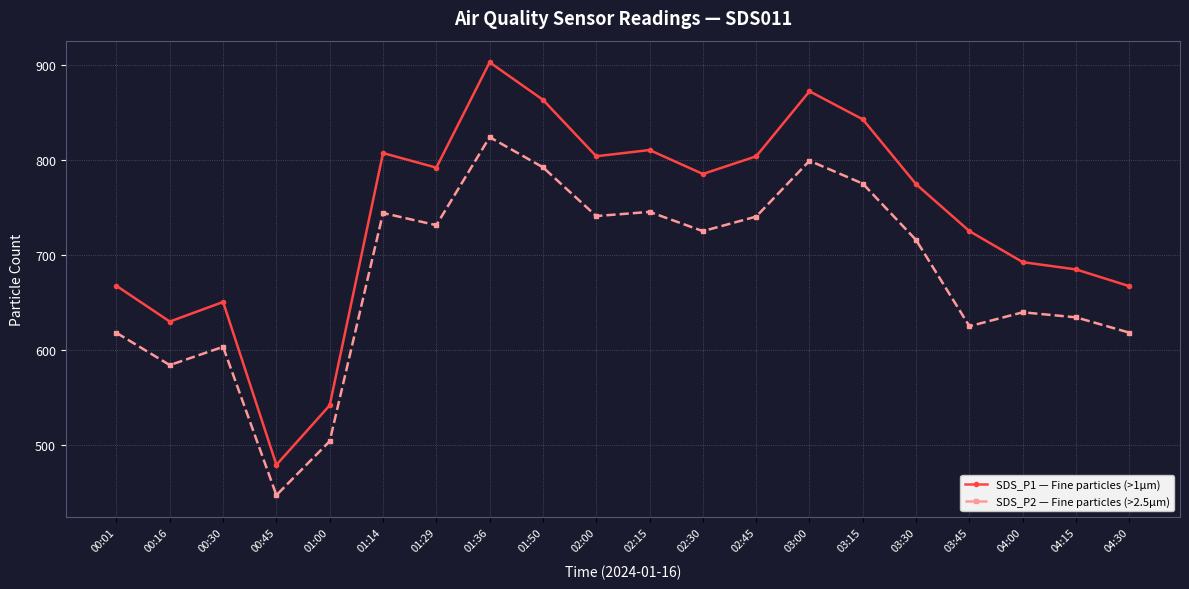

Does the chart have visible grid lines?

Yes